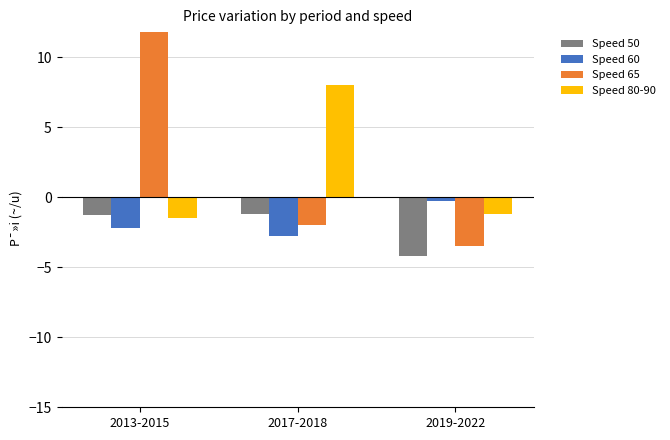

Rank the categories by Speed 80-90 value from highest to lowest.

2017-2018, 2019-2022, 2013-2015